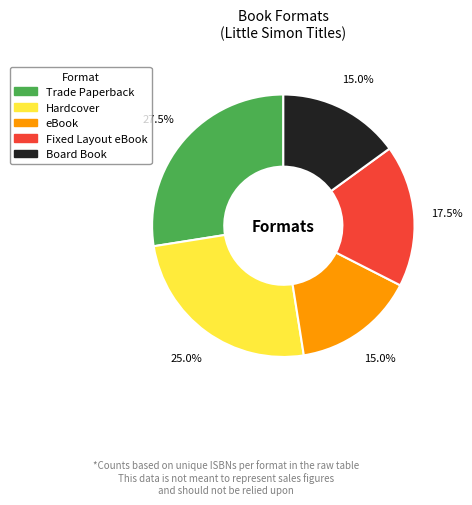

Which has a higher value, Fixed Layout eBook or Trade Paperback?

Trade Paperback